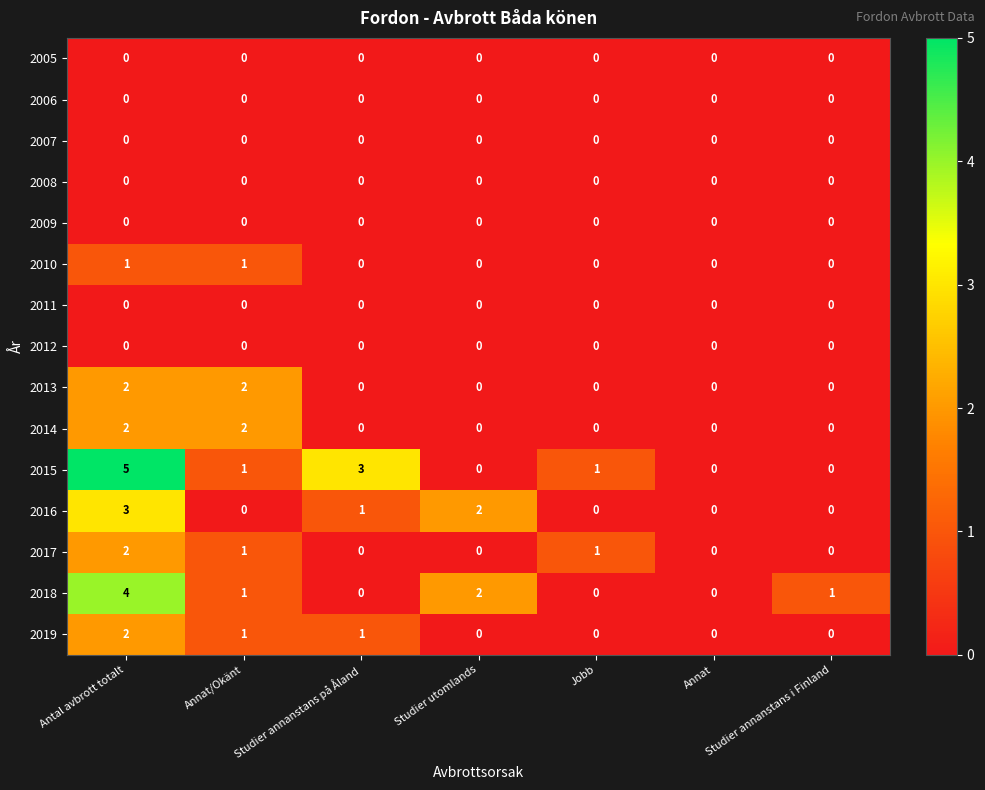

What is the total value across all series at Studier utomlands?

4